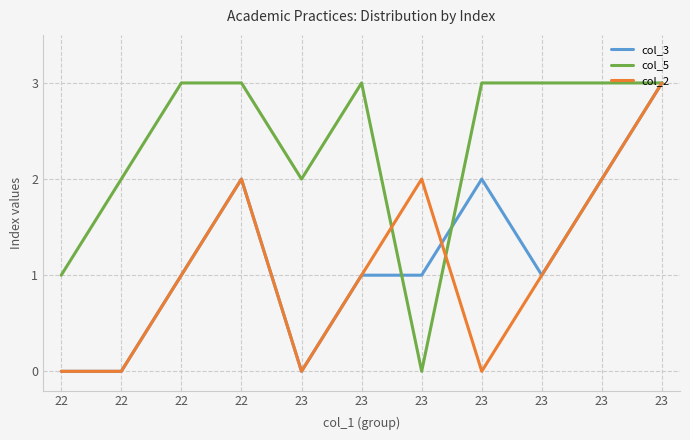

How many lines are shown in the chart?

3